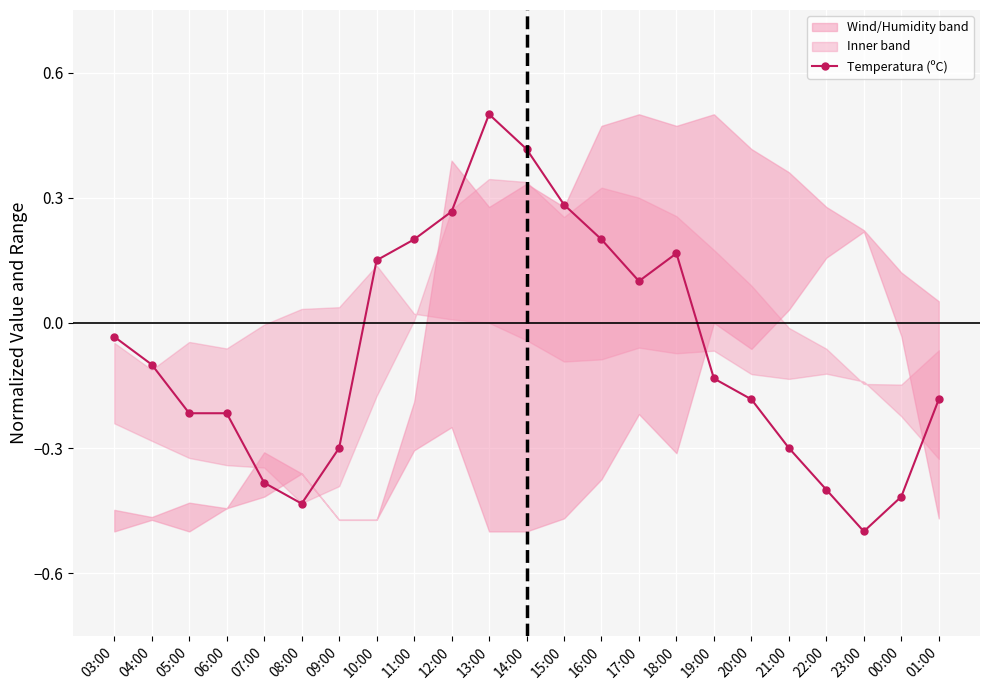

What is the average value?

-0.1